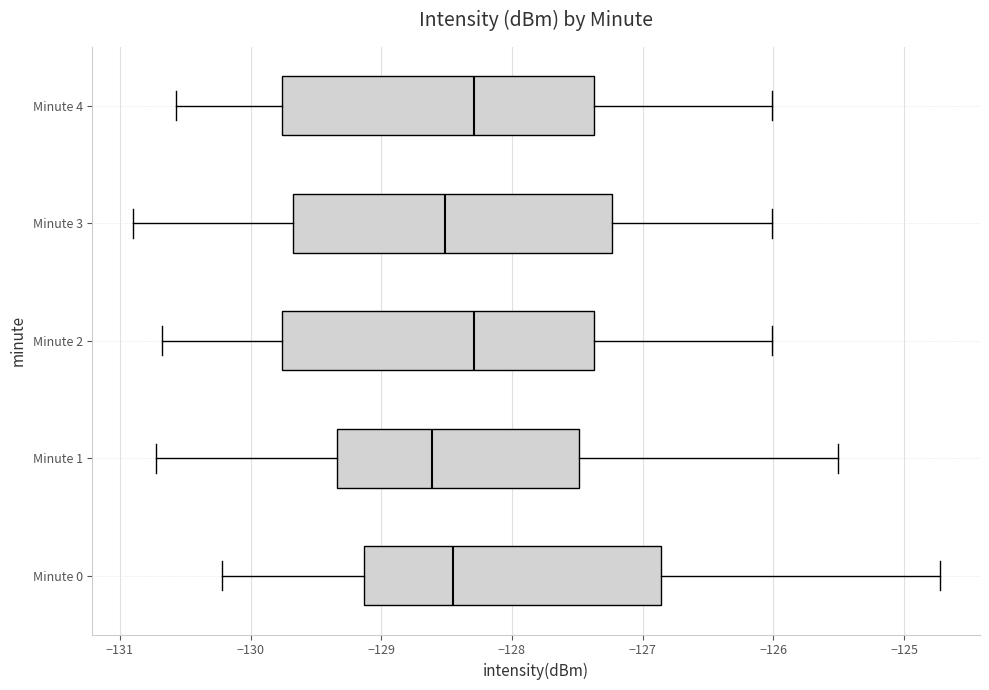

Where is the left edge of the box for Minute 2 on the x-axis? The values are not printed on the chart, so give them approximately, as read against the axis.

-129.8